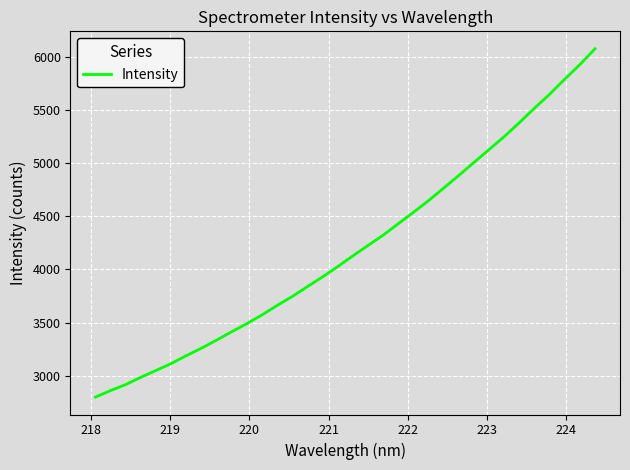

What is the difference between the maximum and minimum values?

3274.8